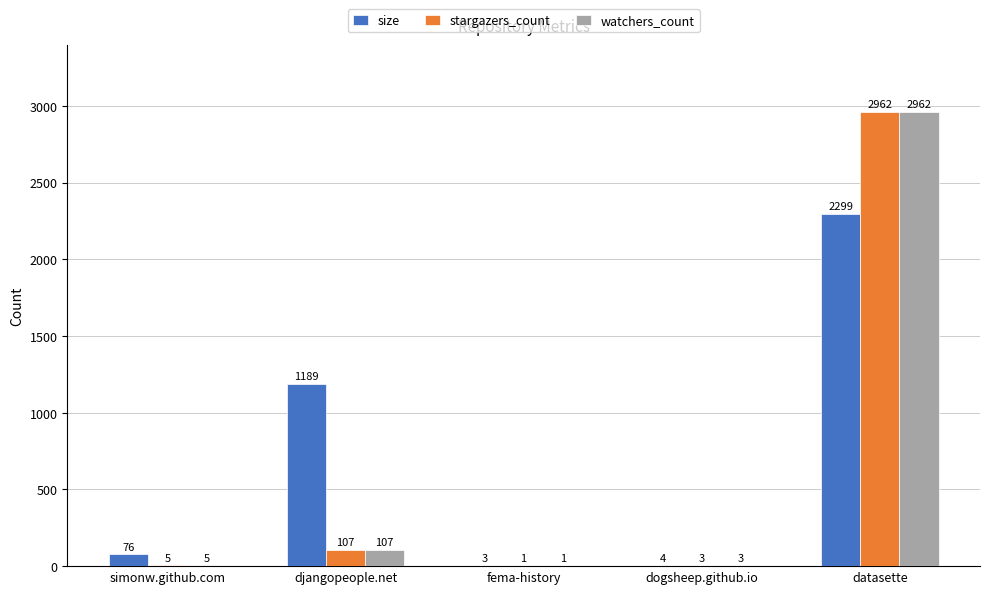

Reading left to right, extract all data points from this chart.

size: 76	1189	3	4	2299
stargazers_count: 5	107	1	3	2962
watchers_count: 5	107	1	3	2962